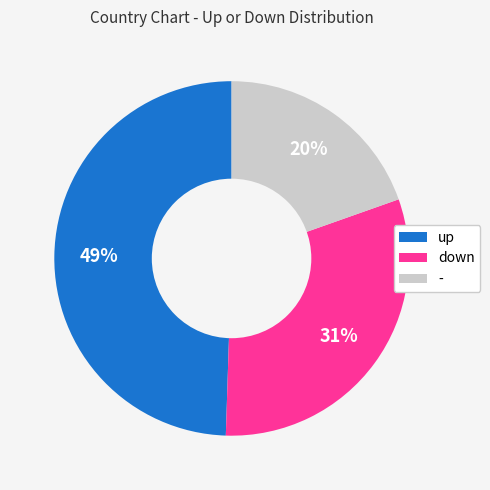

Rank the categories by value from highest to lowest.

up, down, -